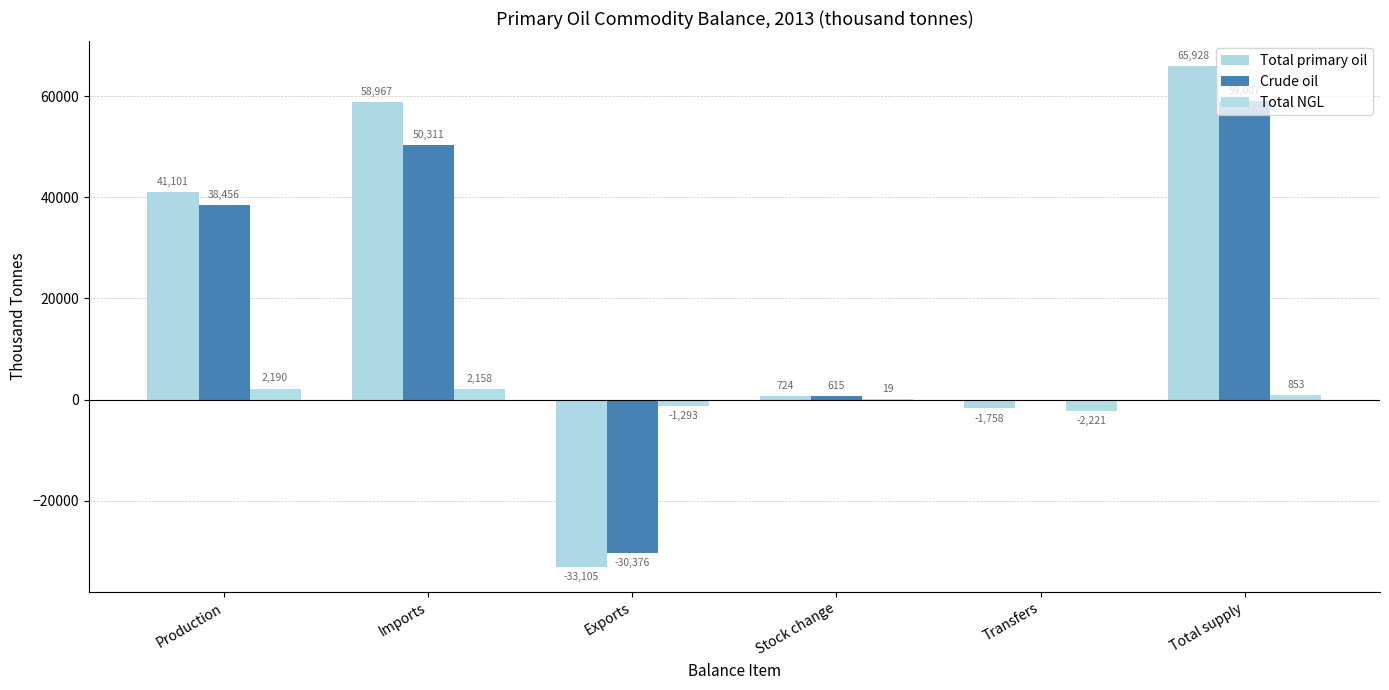

What is the value of the Total primary oil bar at the 3rd from the left?

-33105.2